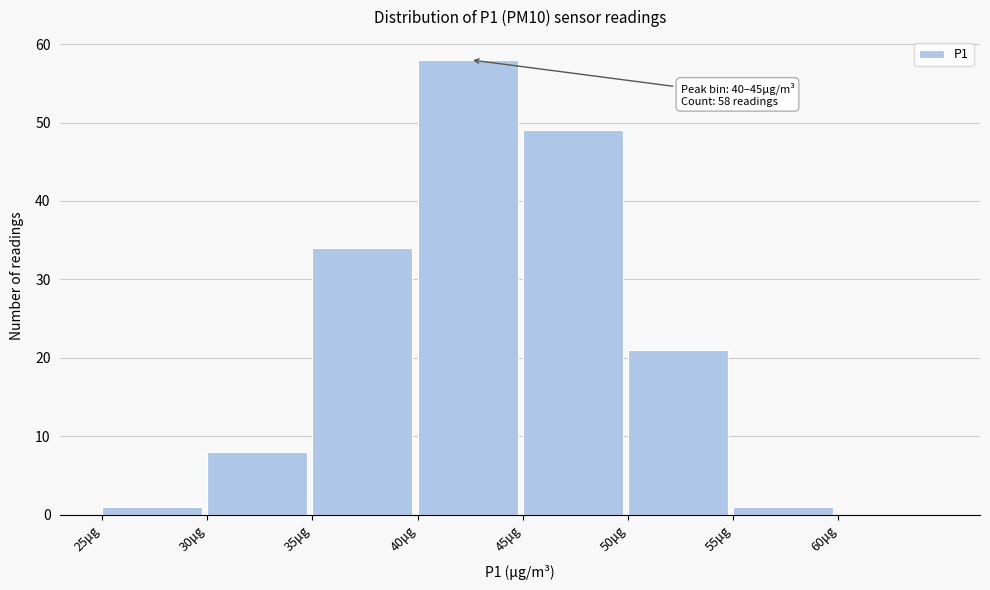

Over which range of the x-axis is the bar tallest?

40 to 45